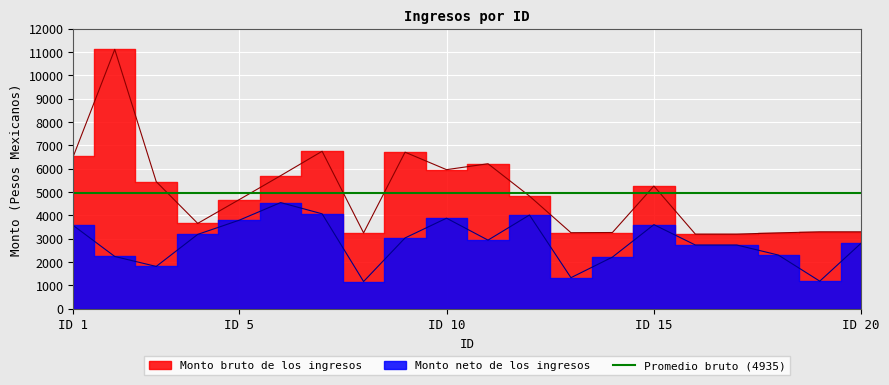

What is the average value of the Monto neto de los ingresos series?

2850.2